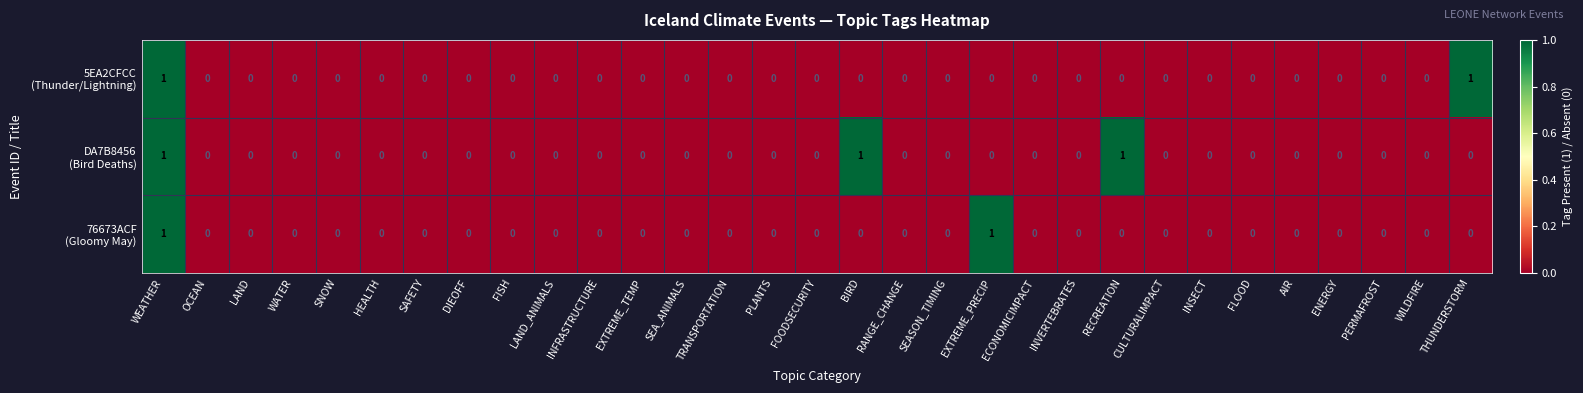

At which category is the sum across all series the highest?

WEATHER